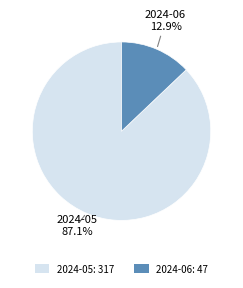

Combined, what portion of the pie is 2024-06 and 2024-05?

100.0%